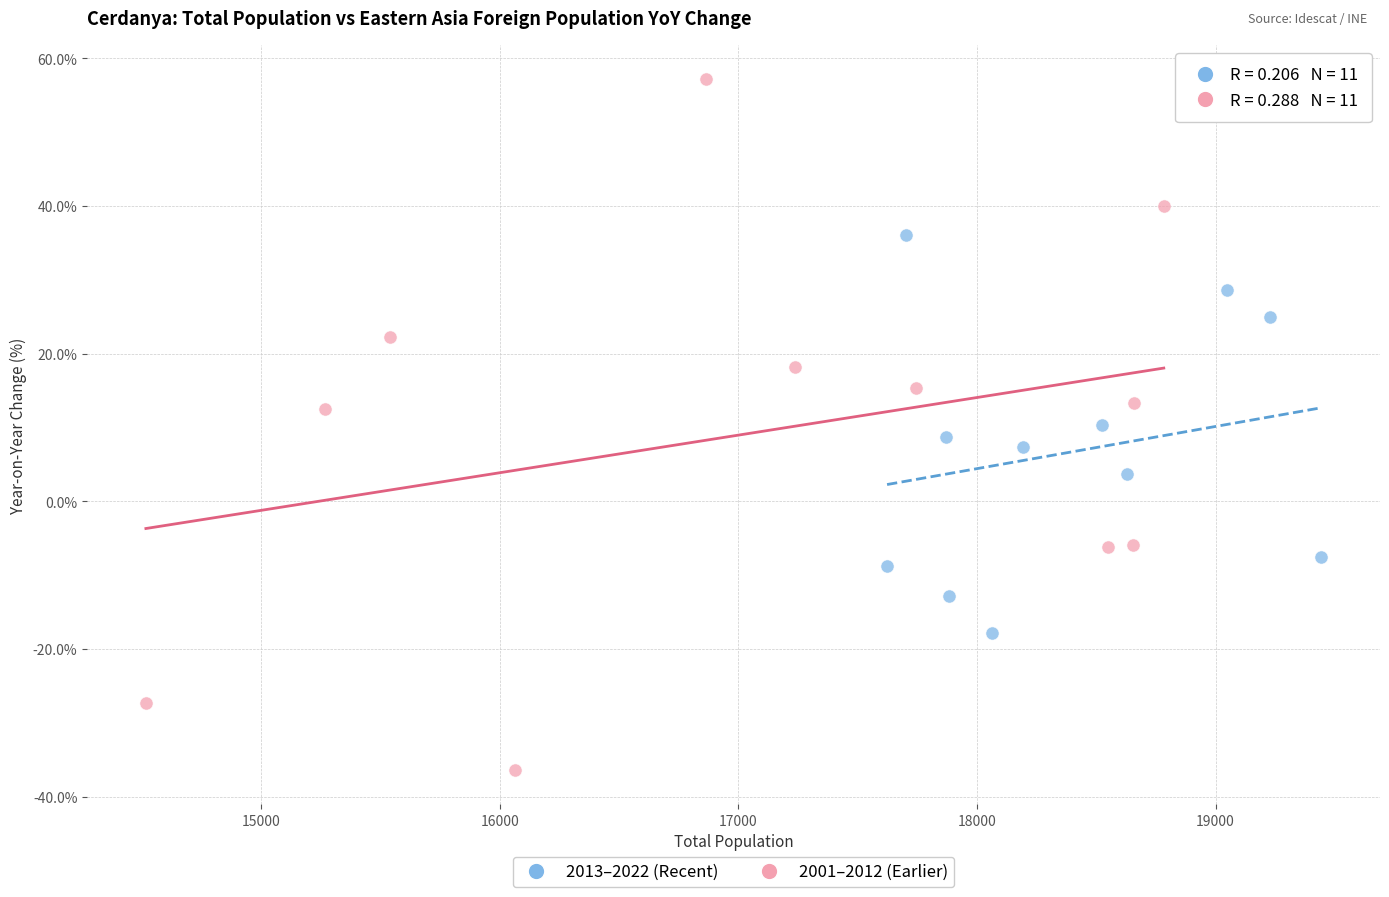

Which series has the widest spread of Y values?

2001–2012 (Earlier)